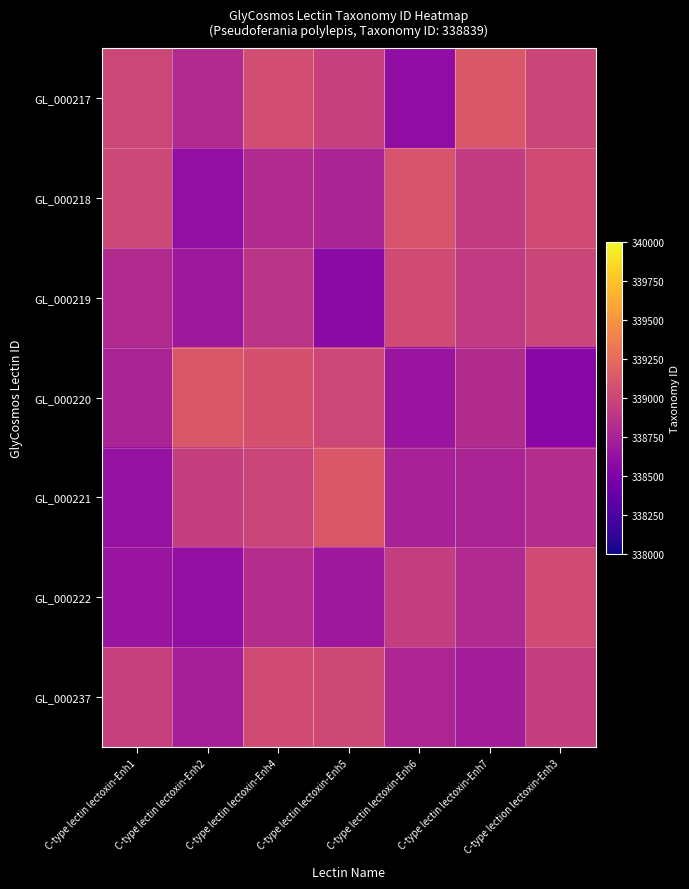

At which category is the sum across all series the highest?

C-type lectin lectoxin-Enh4